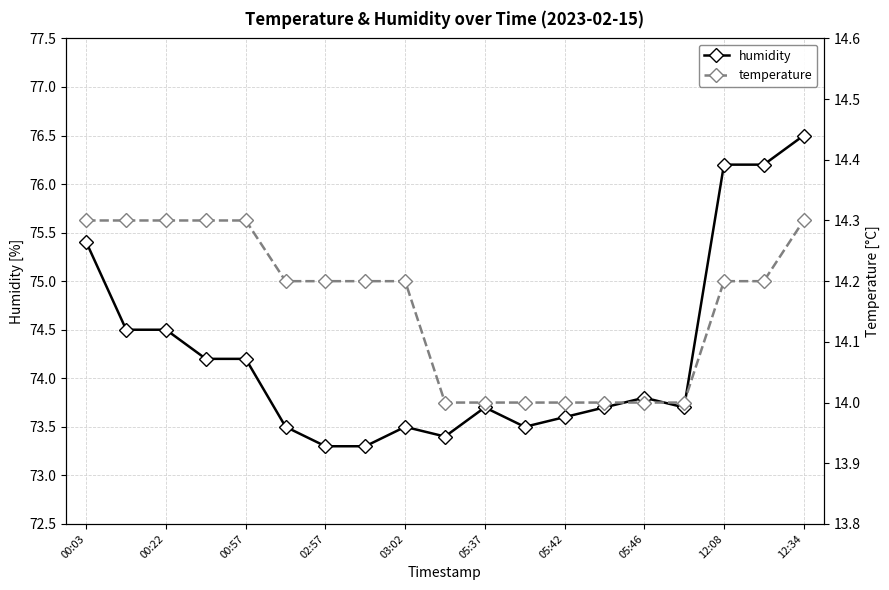

What is the total value across all series at 15?

87.7